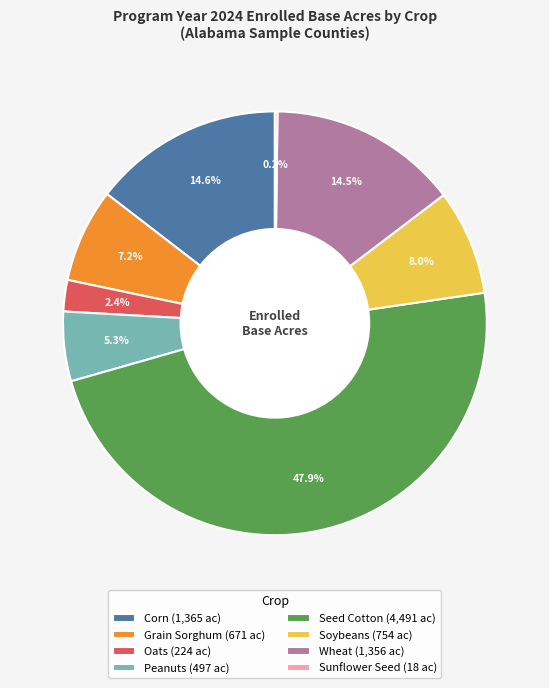

To the nearest percent, what portion does Grain Sorghum represent?

7%